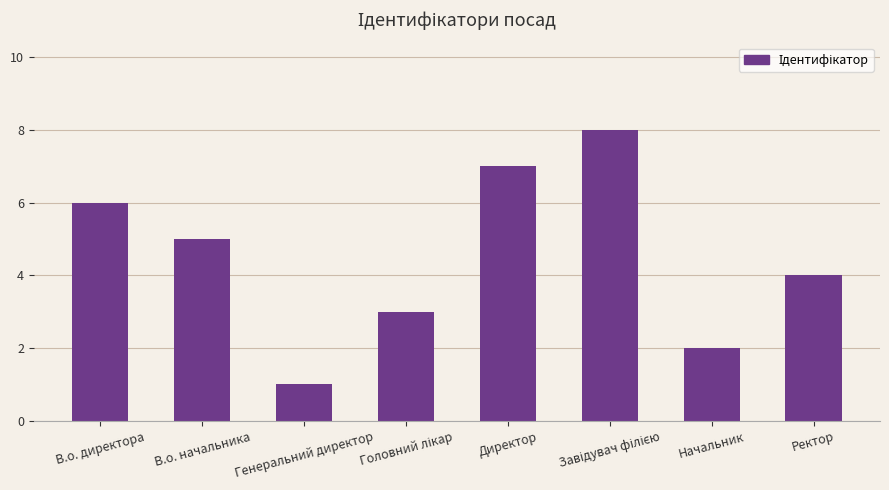

What is the ratio of the value at Генеральний директор to the value at В.о. начальника?

0.2